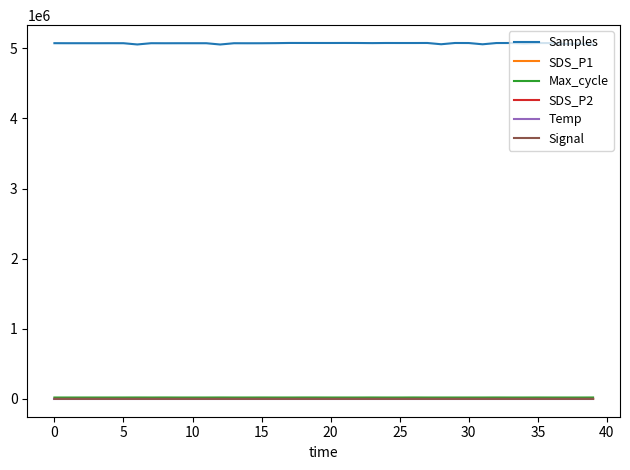

In SDS_P1, how many points are higher than both neighbors (excluding endpoints)?

13